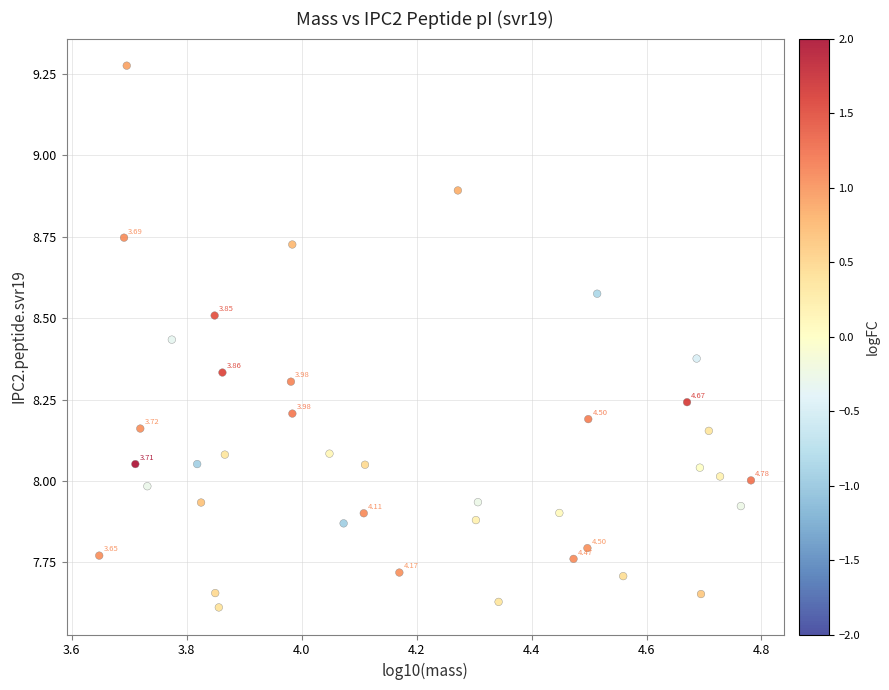

What is the range of Y values (max minus min)?

1.7